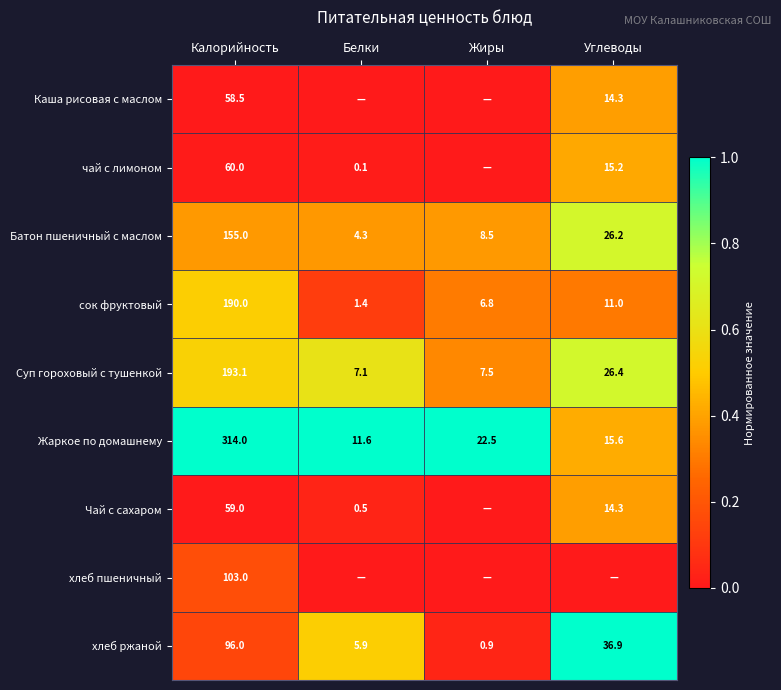

What is the average value of the Жаркое по домашнему series?

90.9